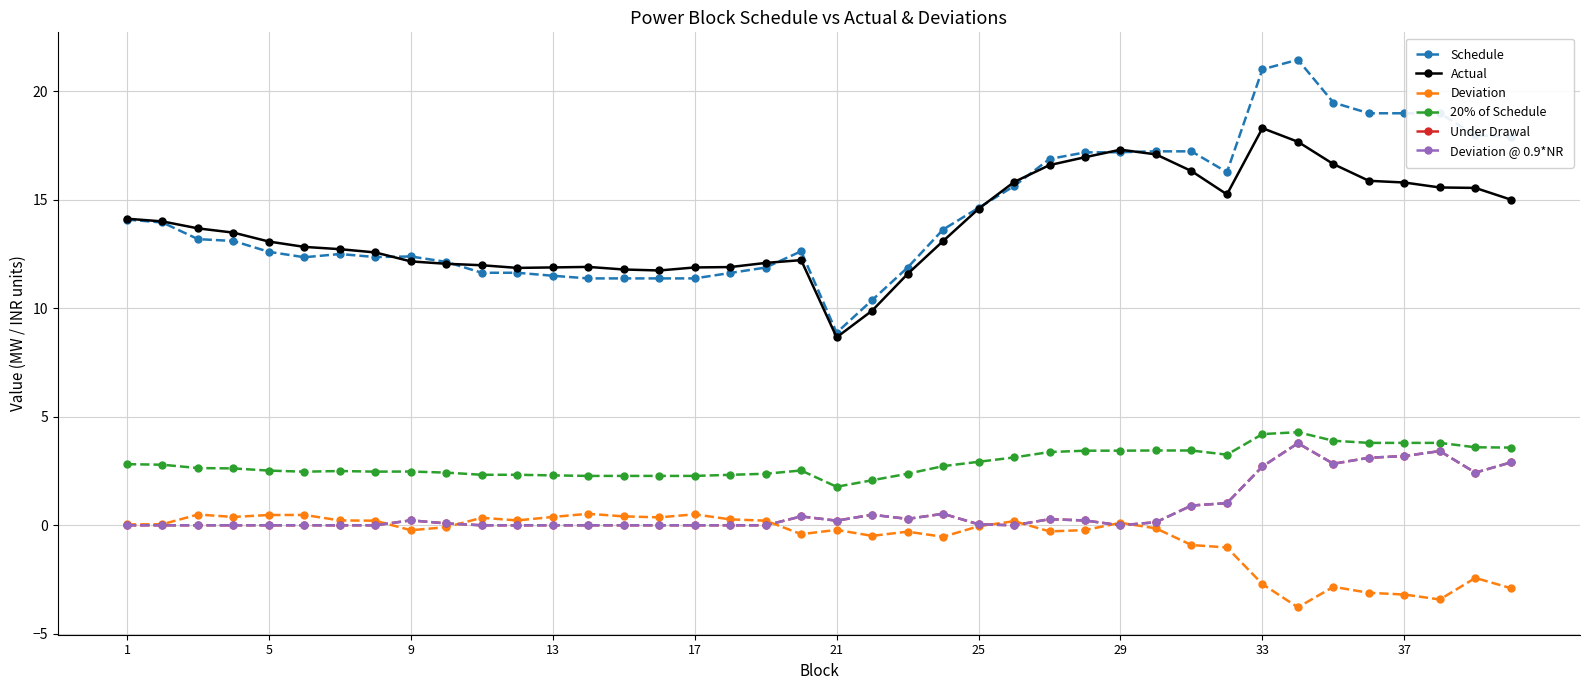

Does the chart have visible grid lines?

Yes